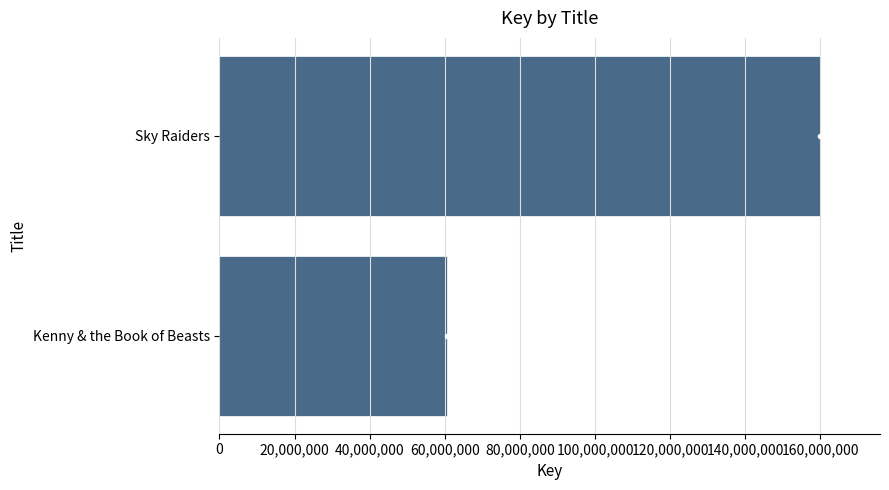

Approximately how many times larger is the value at Kenny & the Book of Beasts compared to Sky Raiders?

0.4